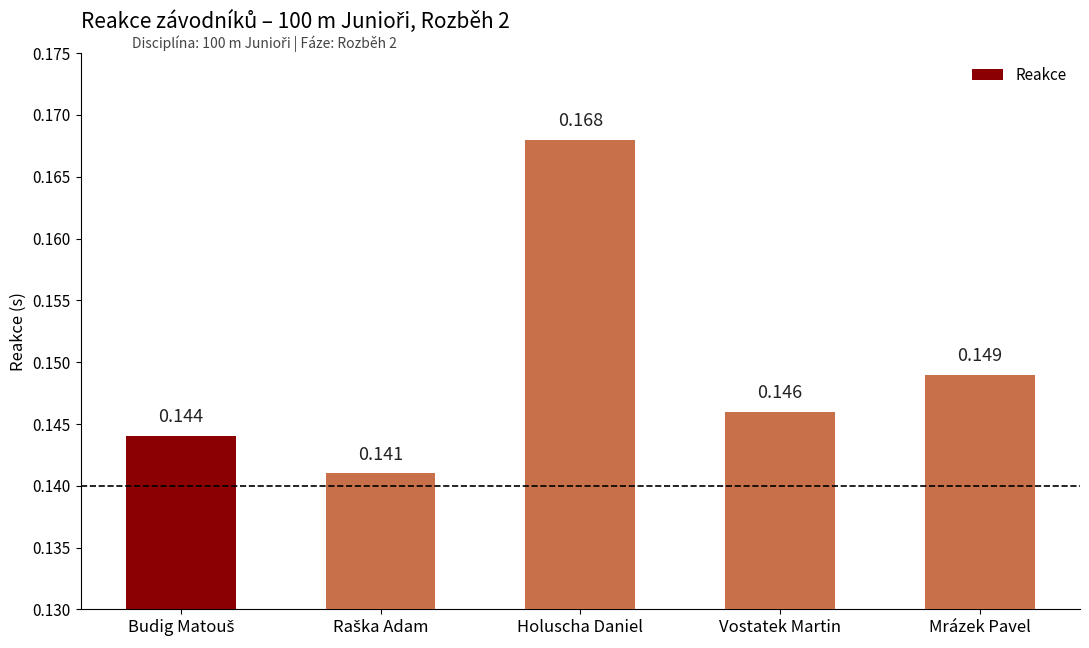

Which category has the highest value across all series?

Holuscha Daniel